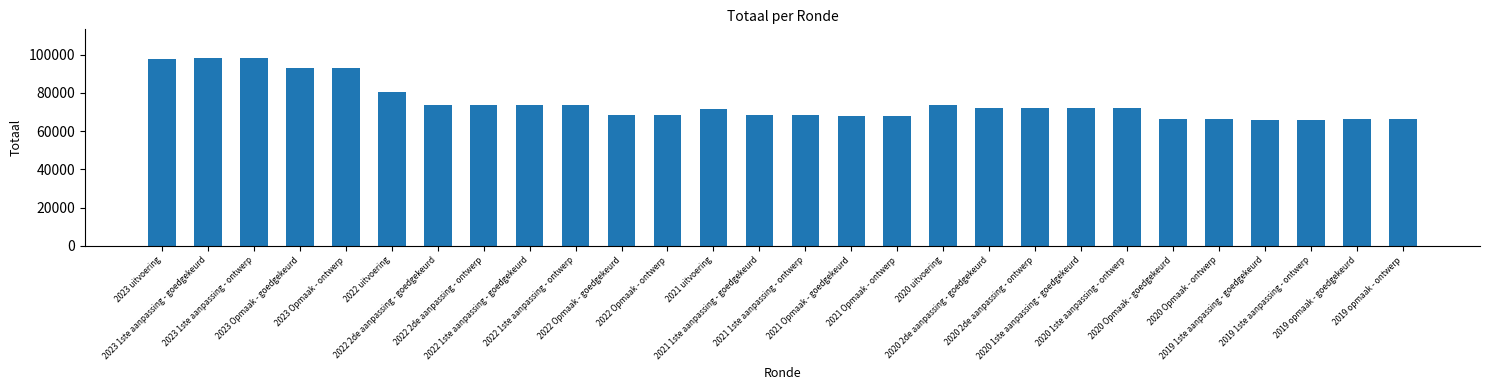

What is the change in value from 2023 Opmaak - ontwerp to 2019 opmaak - ontwerp?

-26510